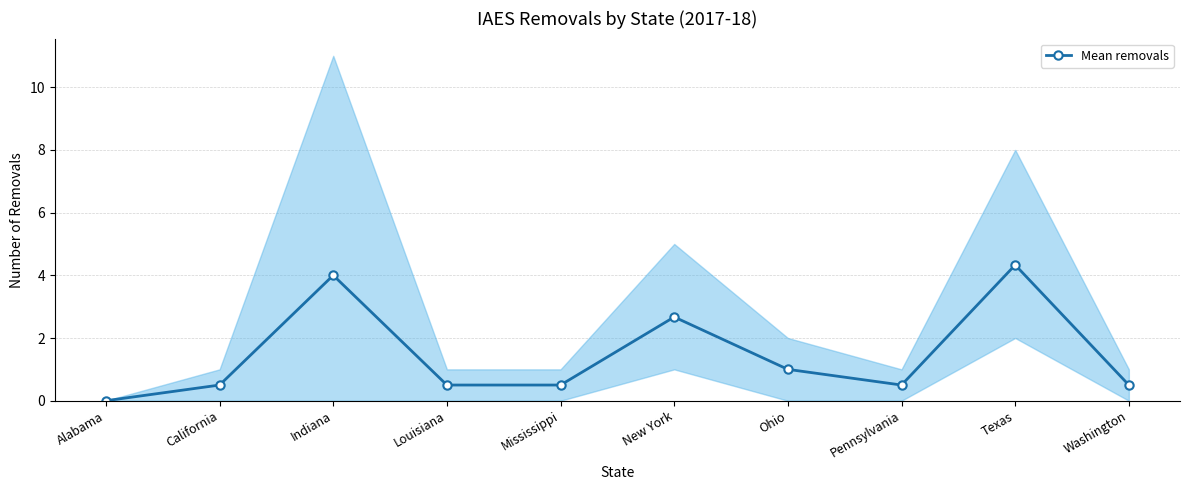

List the labels in order of value, smallest first.

Alabama, California, Louisiana, Mississippi, Pennsylvania, Washington, Ohio, New York, Indiana, Texas